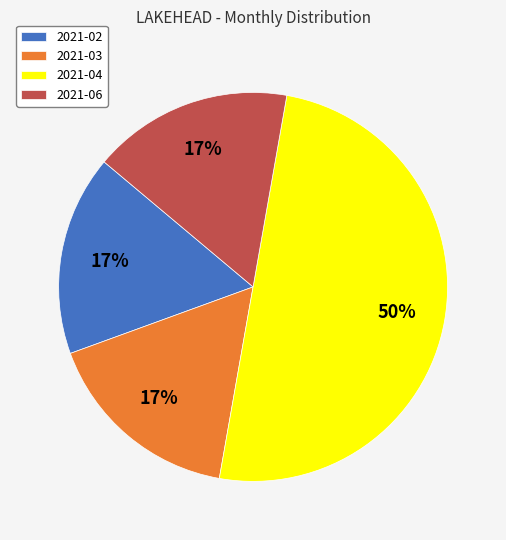

Does 2021-03 account for over 50% of the chart?

No